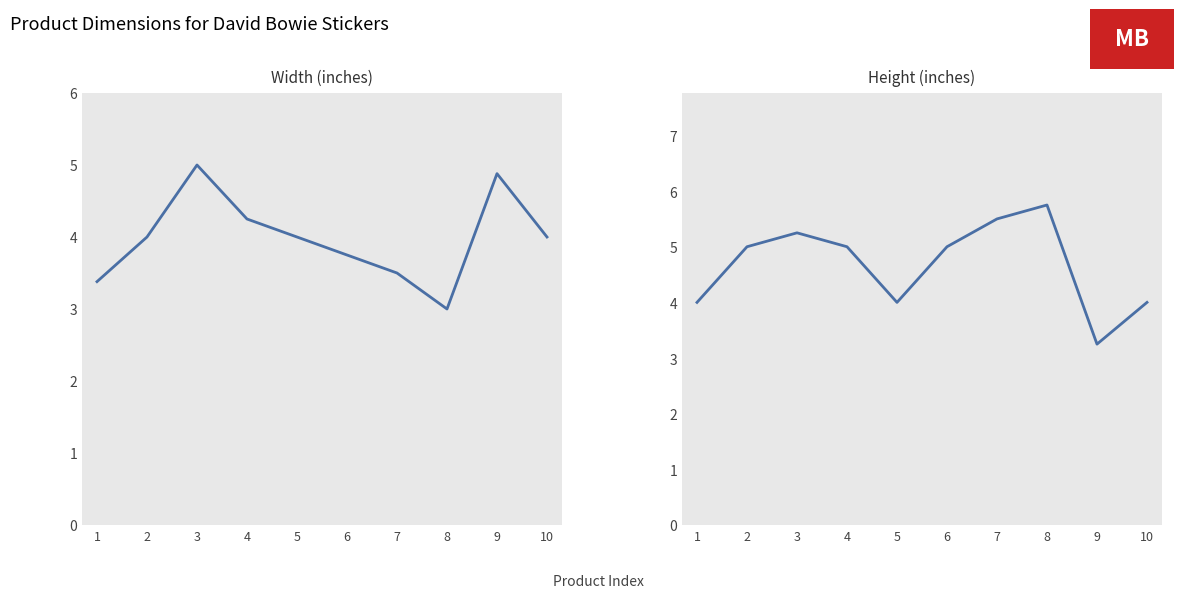

True or false: Width and Height cross at least once.

True